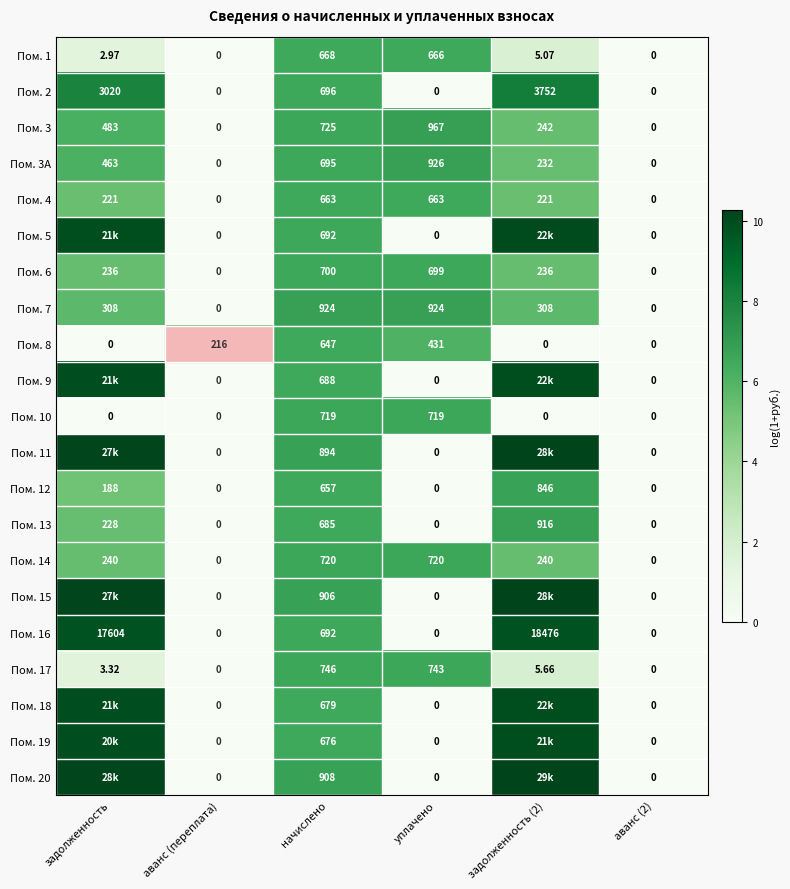

What is the maximum value for Пом. 10?

6.6